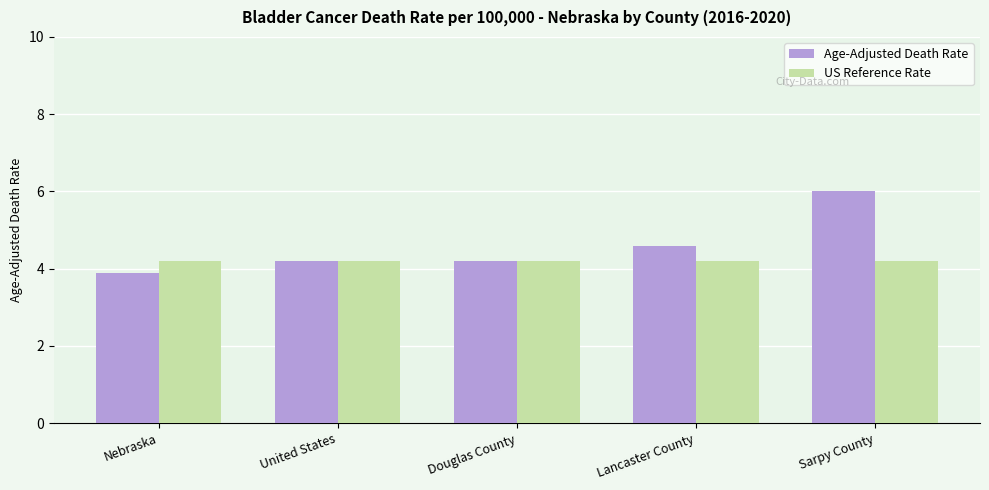

Does the chart contain stacked bars?

No